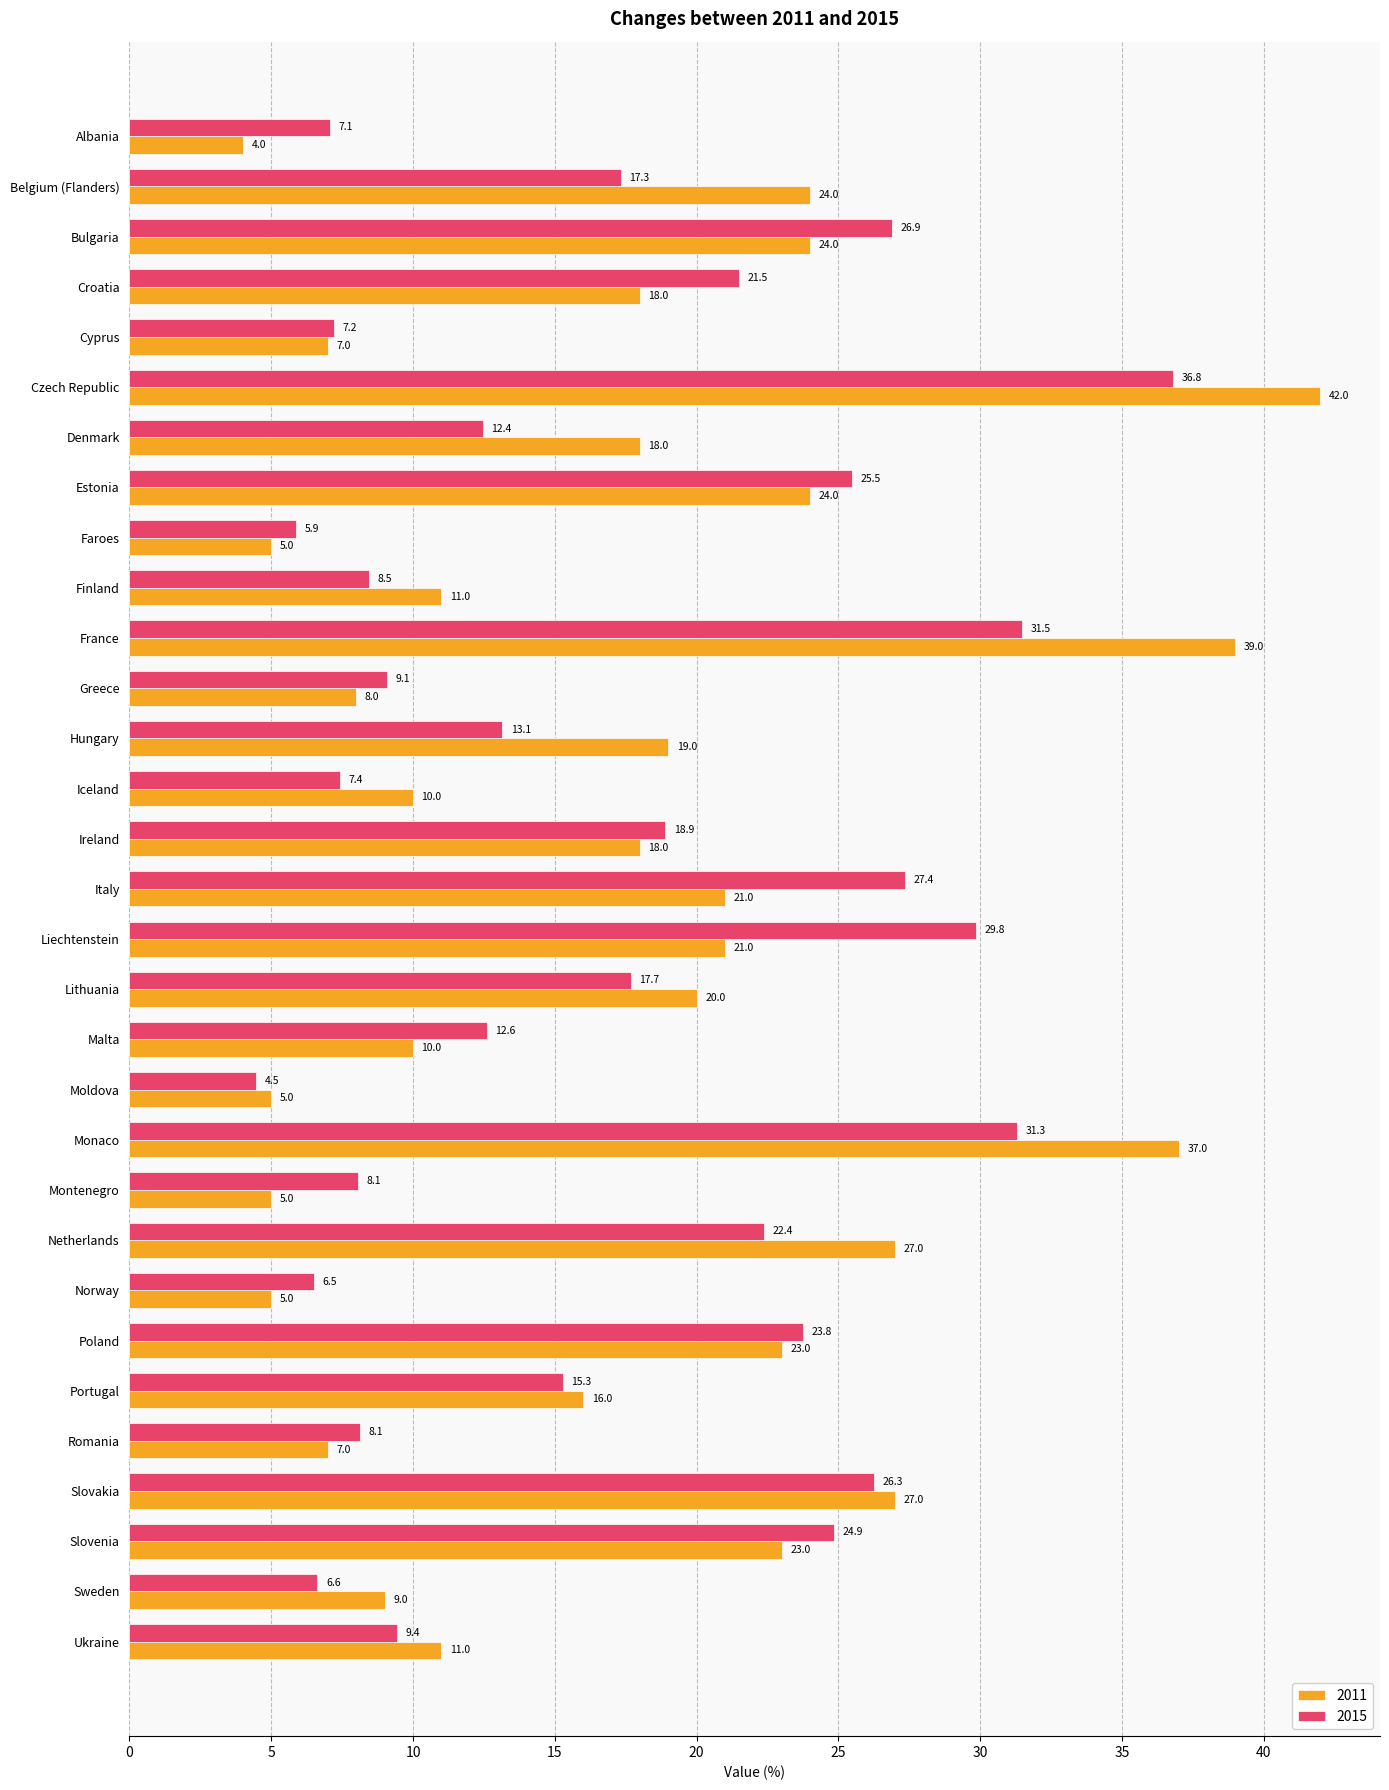

List the series in order of their peak value, highest first.

2011, 2015